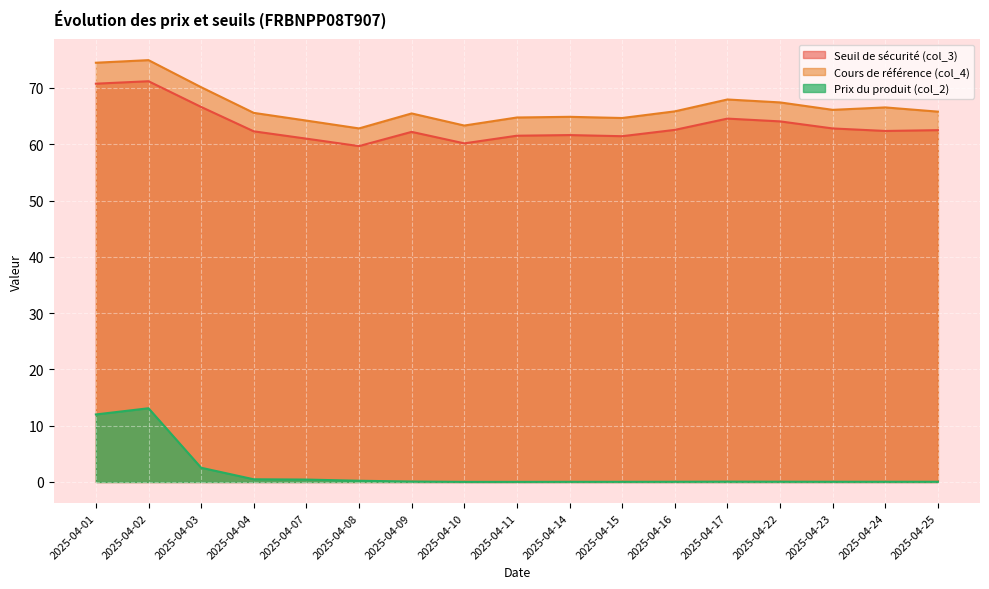

Is the value of Prix du produit (col_2) at 2025-04-07 greater than the value of Seuil de sécurité (col_3) at 2025-04-01?

No